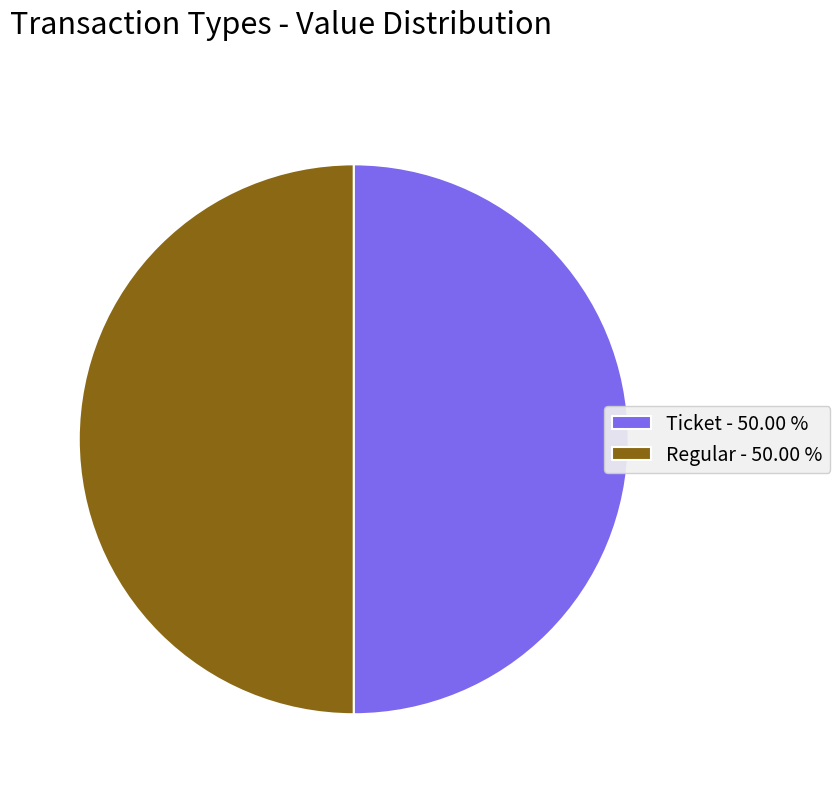

Approximately how many times larger is the value at Regular - 50.00 % compared to Ticket - 50.00 %?

1.0